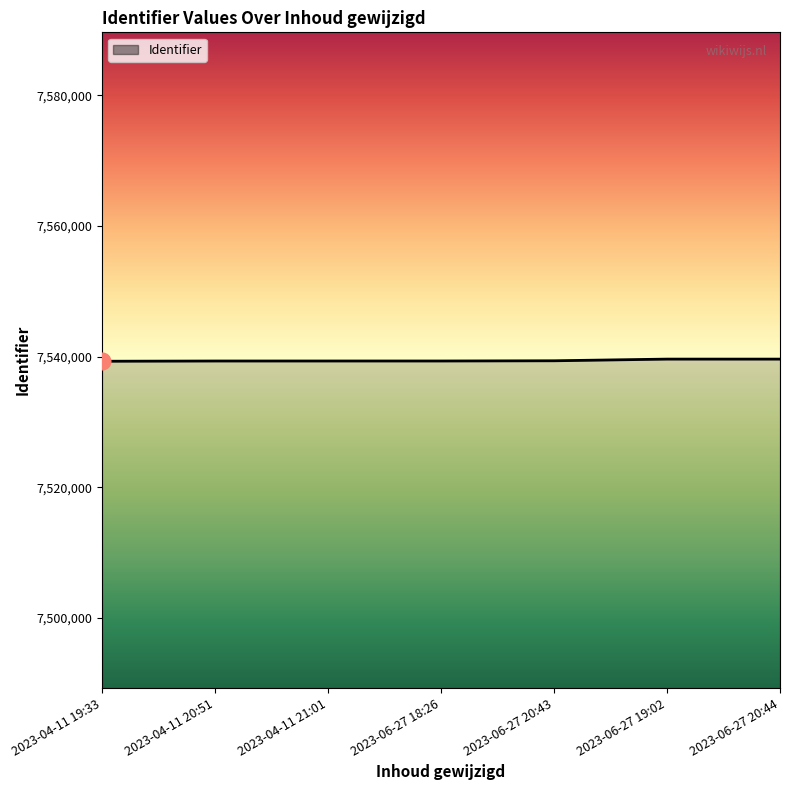

Approximately how many times larger is the value at 2023-06-27 19:02 compared to 2023-04-11 19:33?

1.0